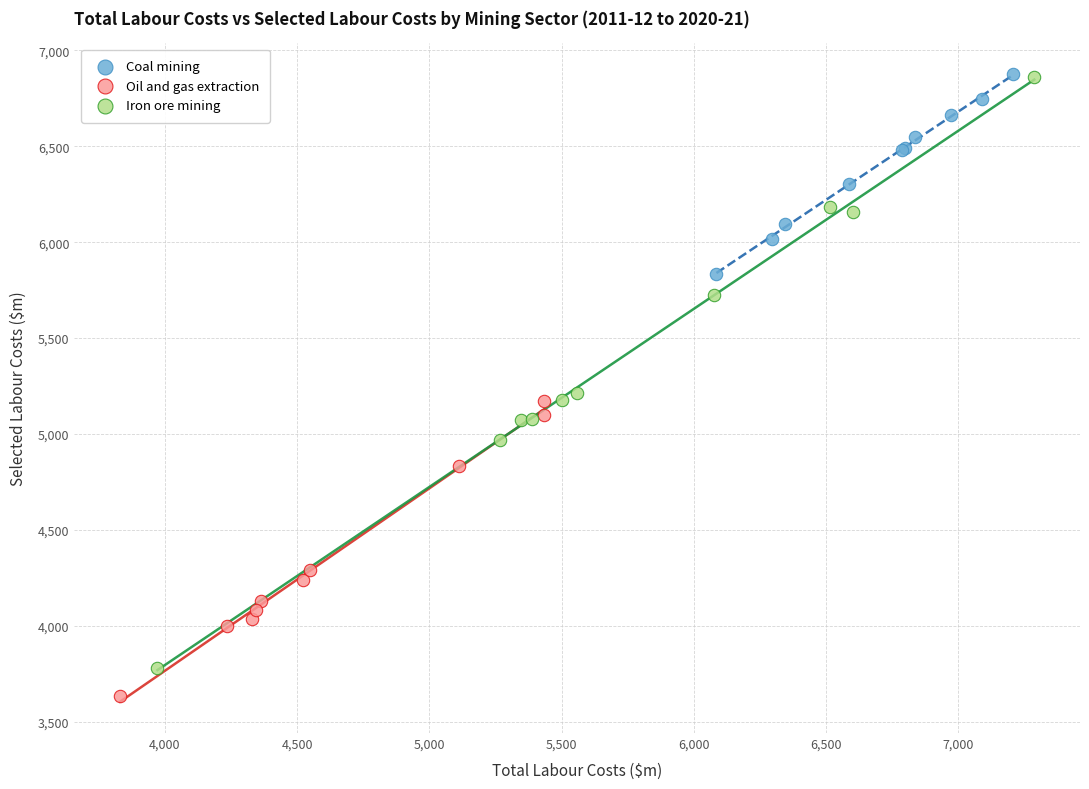

Which series has the widest spread of Y values?

Iron ore mining